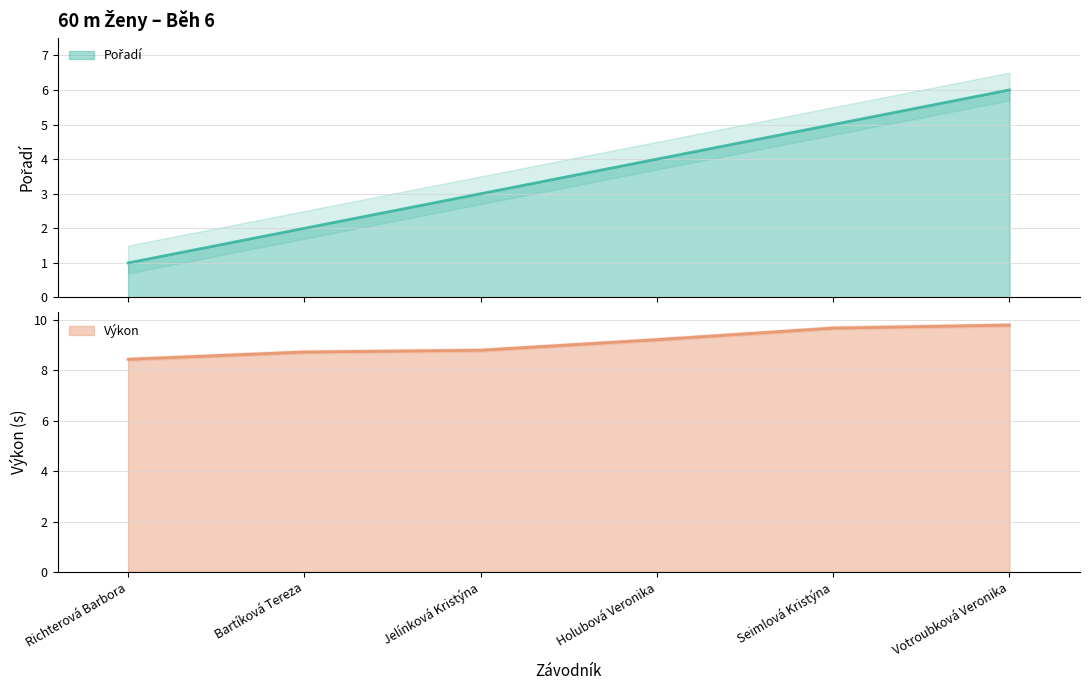

What is the label of the 3rd point from the left?

Jelínková Kristýna